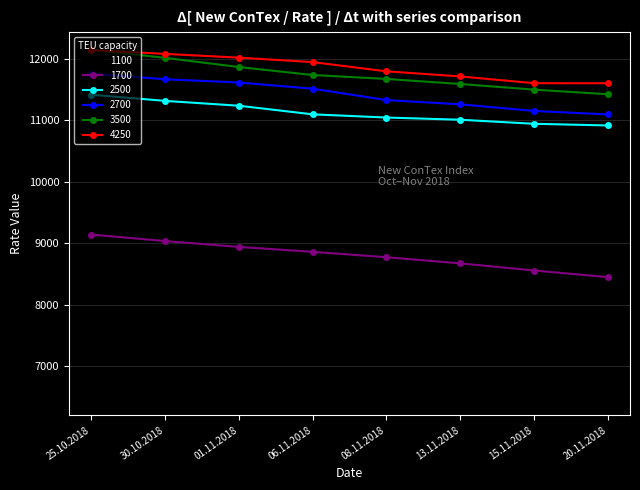

Rank the series at 06.11.2018 from highest to lowest value.

4250, 3500, 2700, 2500, 1700, 1100